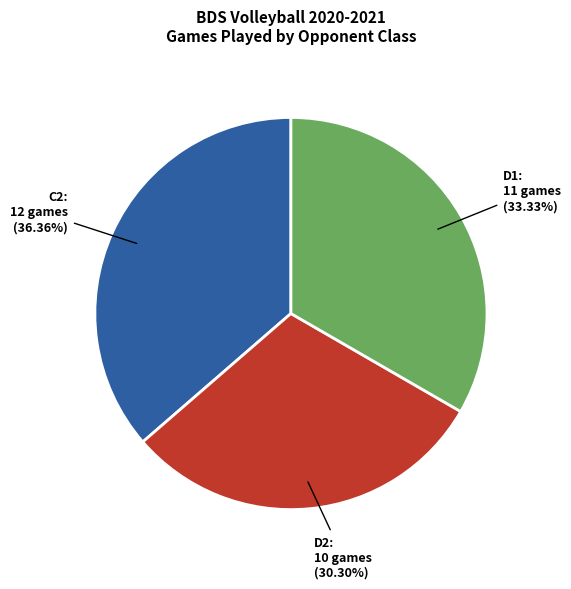

Approximately how many times larger is the value at D2 compared to C2?

0.8